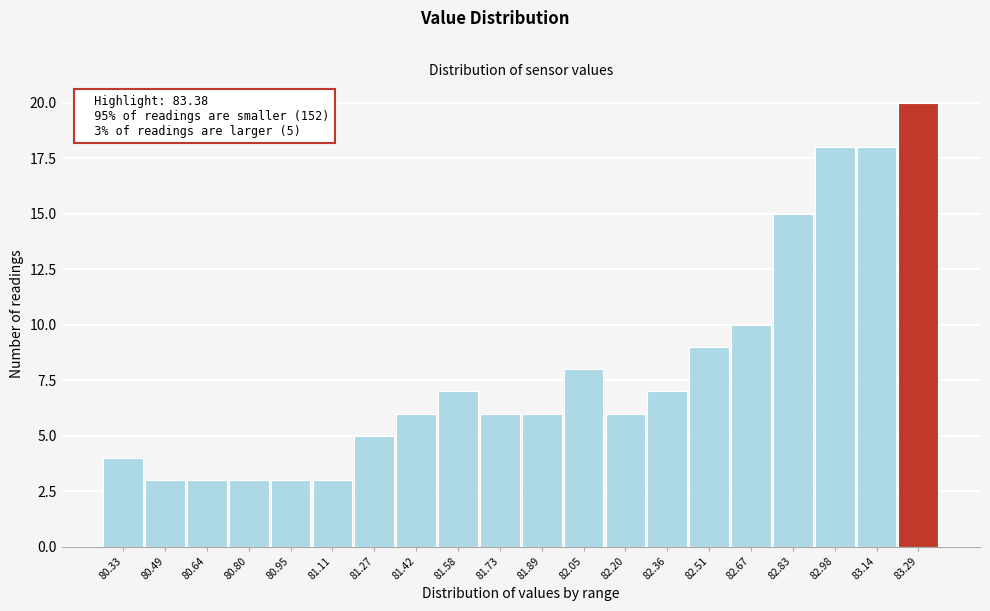

Reading left to right, what are all the values shown in this chart?

4	3	3	3	3	3	5	6	7	6	6	8	6	7	9	10	15	18	18	20